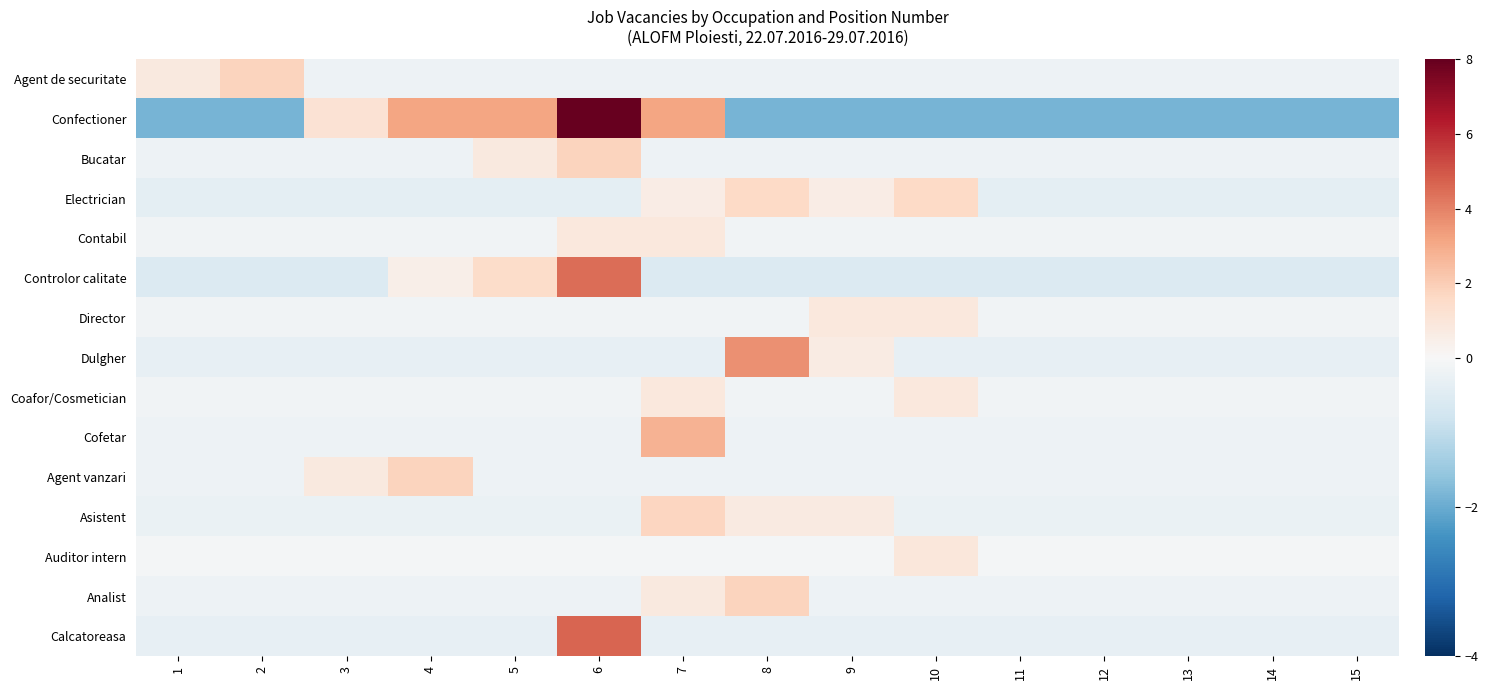

At how many categories does at least one series exceed 0?

10